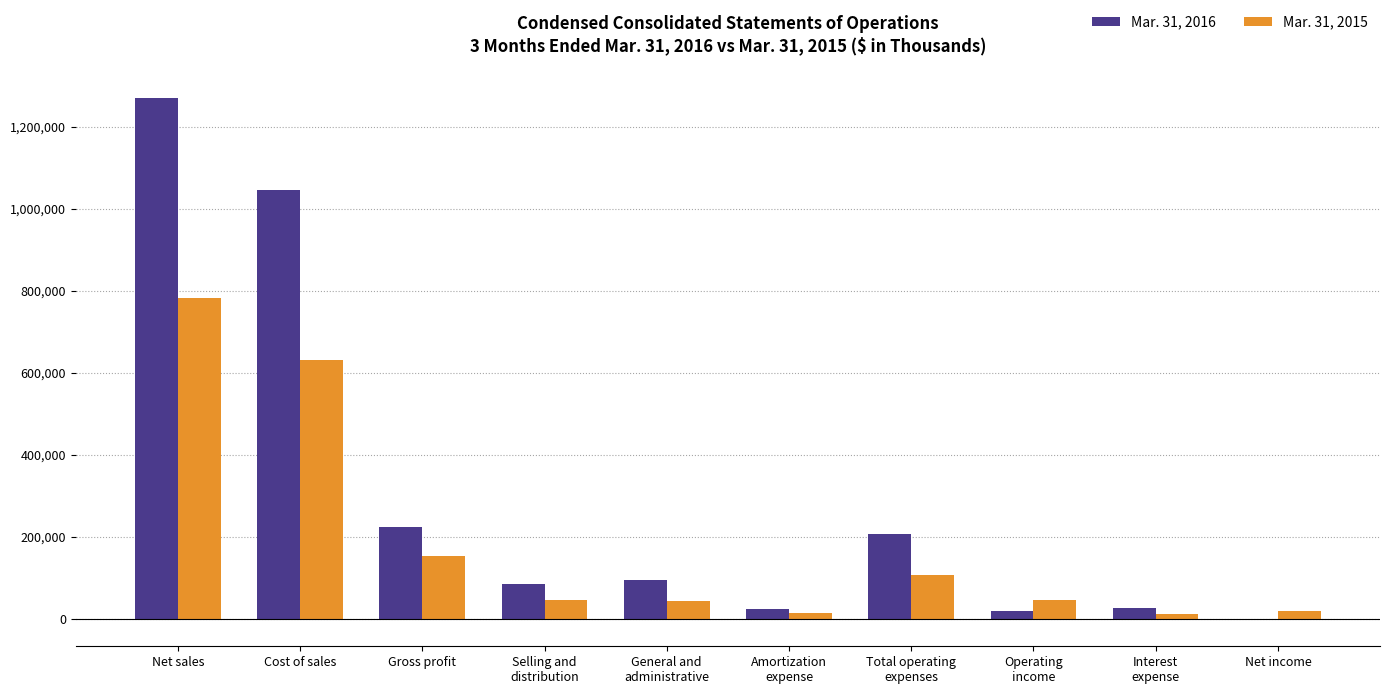

Which category has the highest value in the Mar. 31, 2016 series?

Net sales